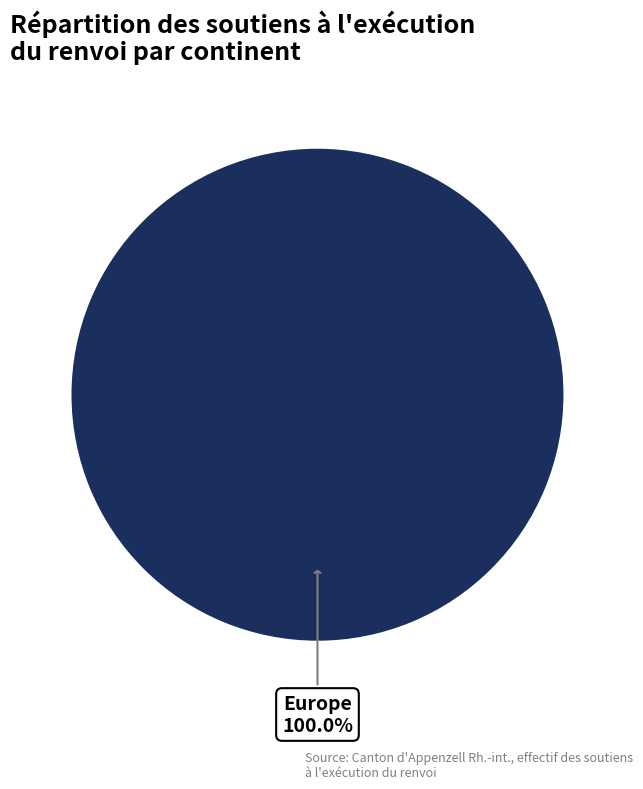

Which slice represents more than half of the pie?

Europe